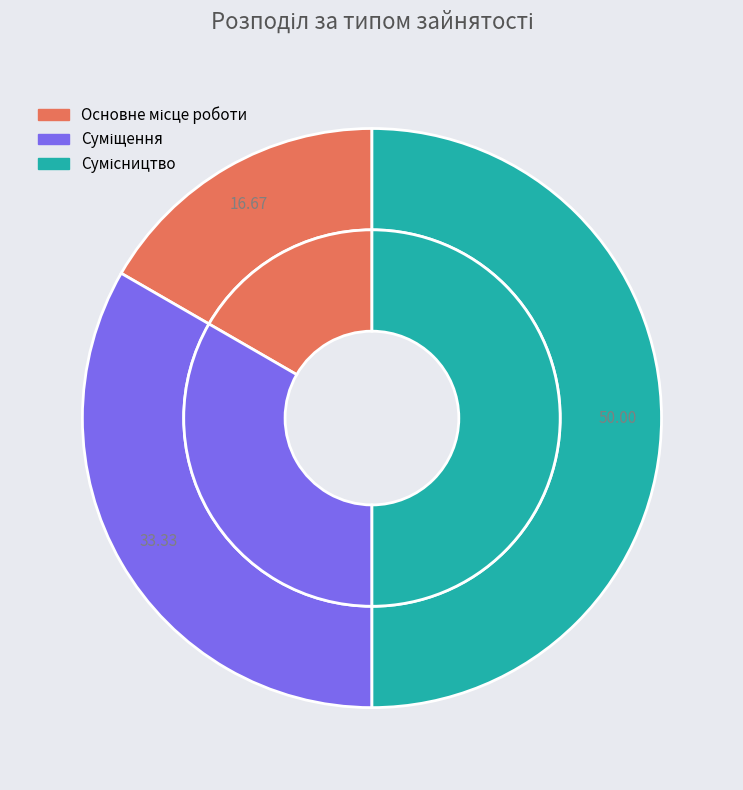

Which slice is the largest?

Сумісництво